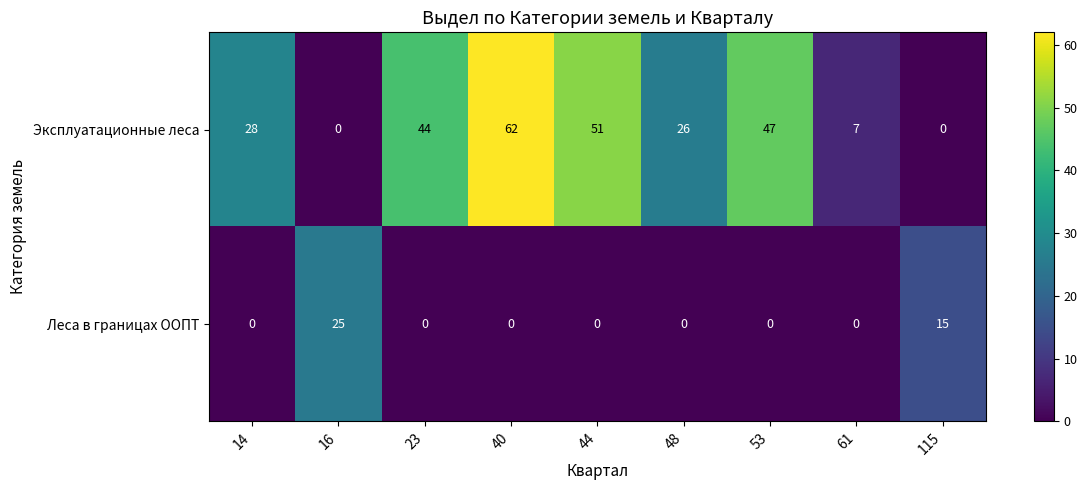

True or false: Леса в границах ООПТ has a value of 0 at 23.

True